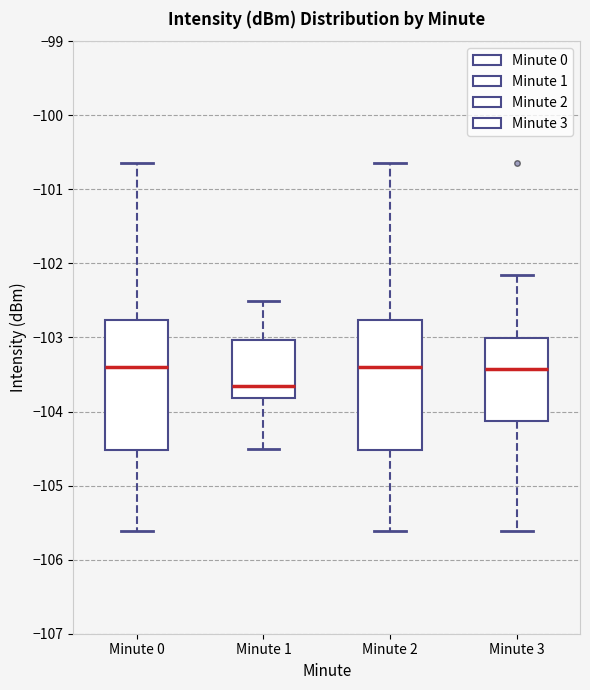

Where does the upper whisker of the box for Minute 0 end on the y-axis? The values are not printed on the chart, so give them approximately, as read against the axis.

-100.6